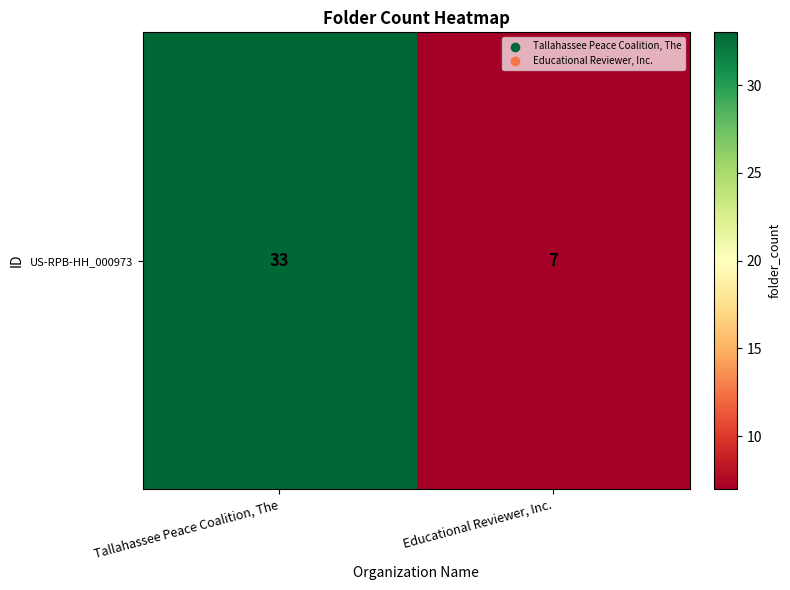

At which category does the chart reach its minimum across all series?

Educational Reviewer, Inc.